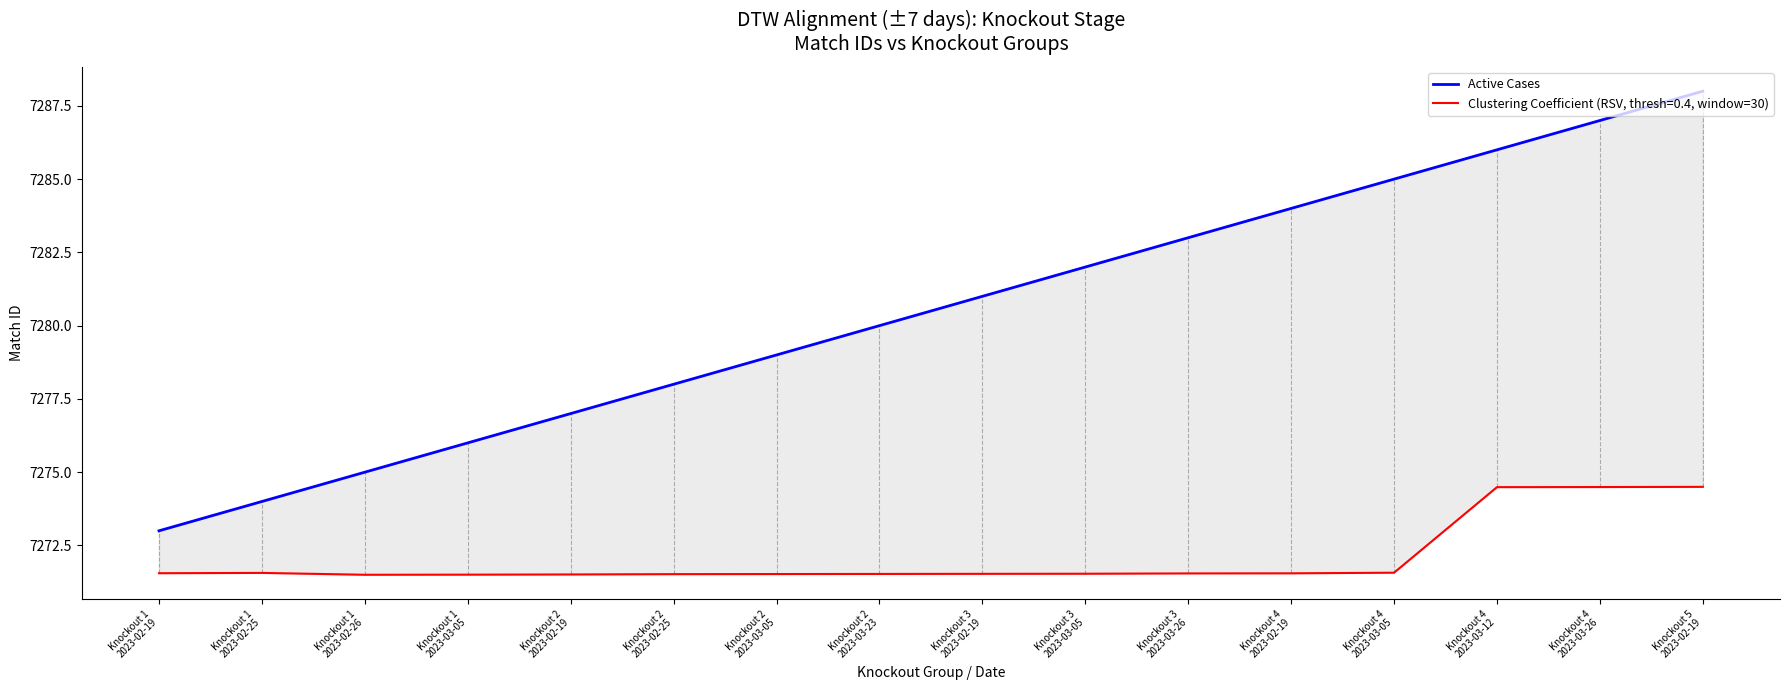

Read the value at Knockout 3
2023-03-05.

7282